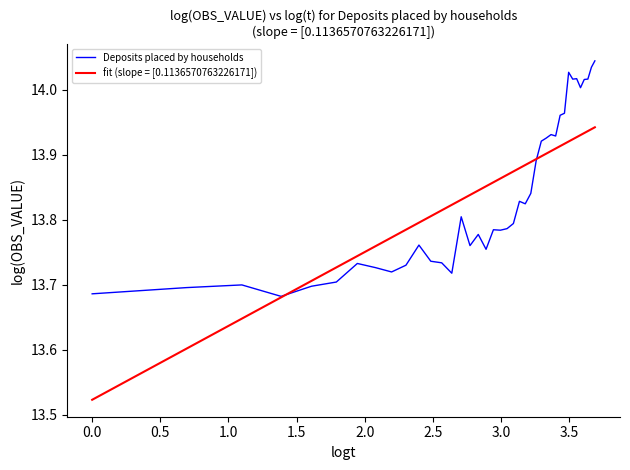

Which series has the largest range (max minus min)?

fit (slope = [0.1136570763226171])